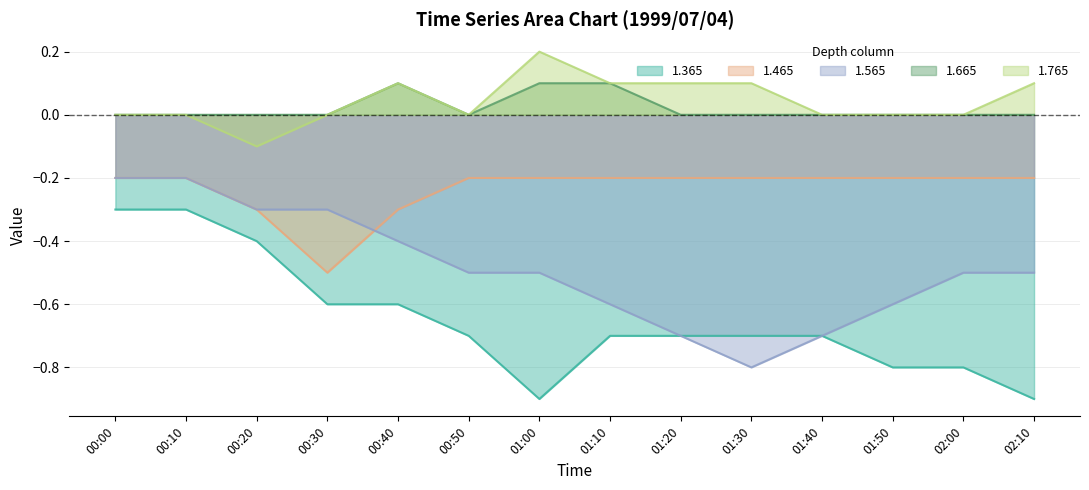

In 1.765, how many points are lower than both neighbors (excluding endpoints)?

2